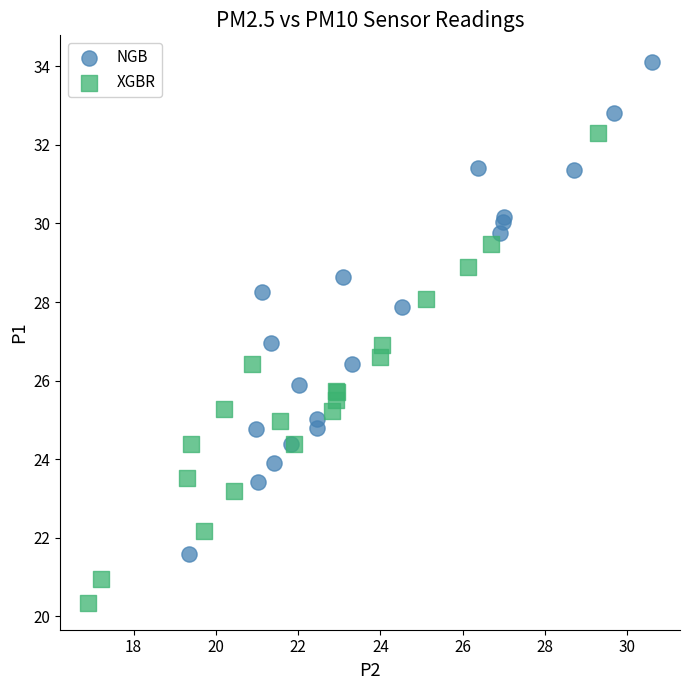

What are all the series names shown in the legend?

NGB, XGBR